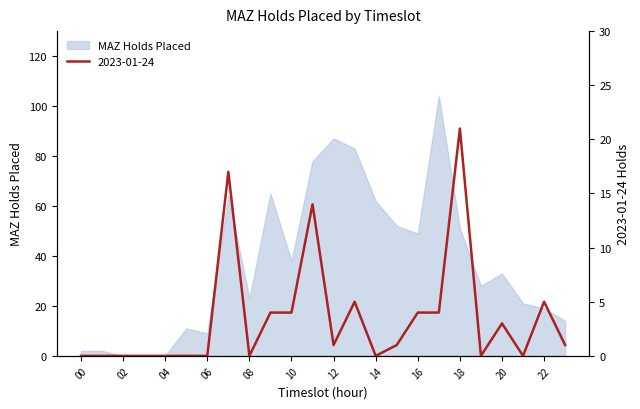

What is the sum of all values?

84